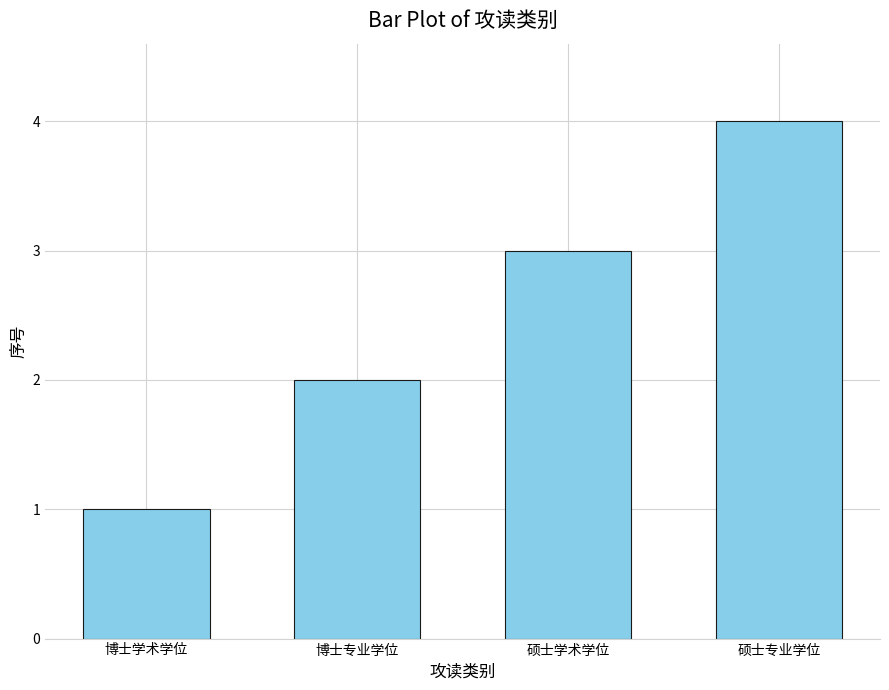

What is the ratio of the value at 硕士学术学位 to the value at 博士学术学位?

3.0